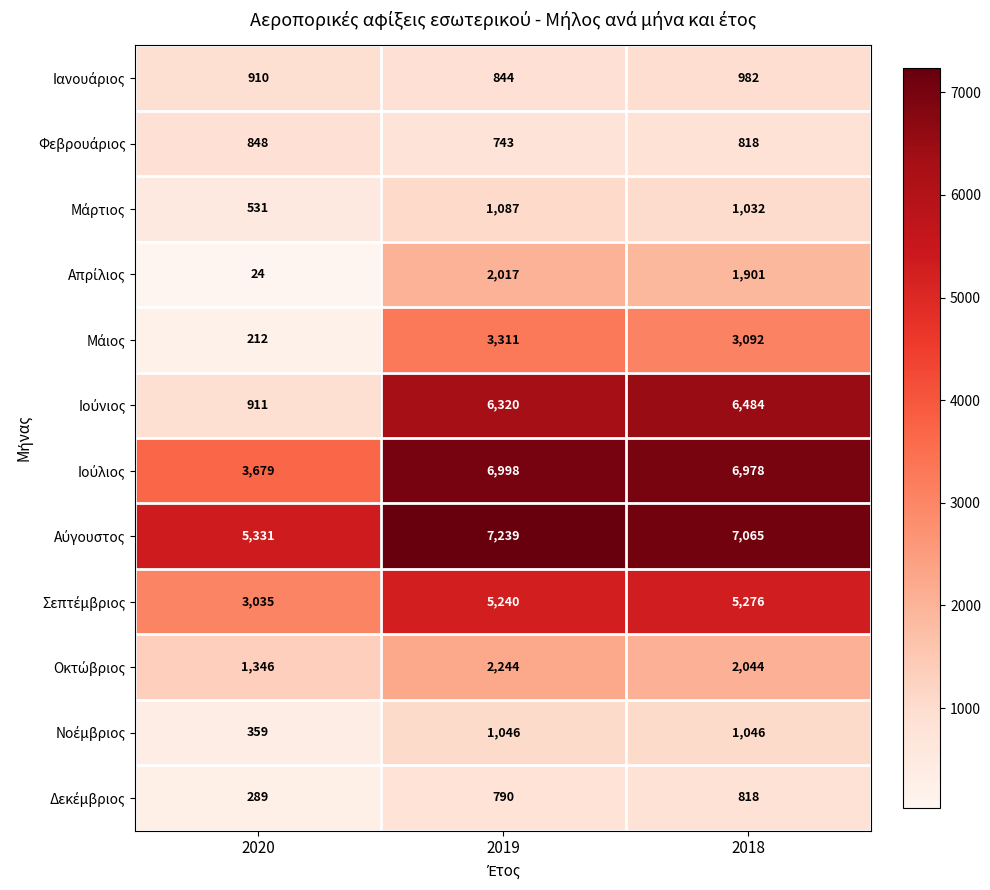

What is the maximum value shown in the chart?

7239